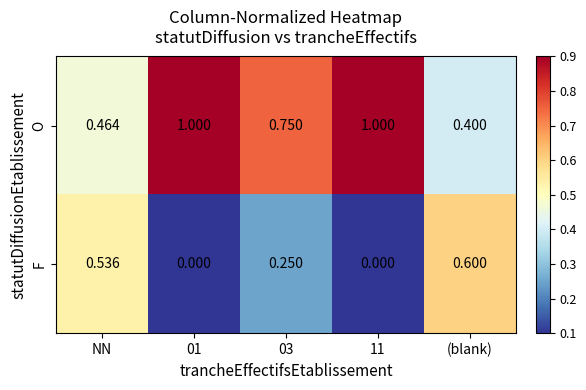

Is the value of F at (blank) greater than the value of O at NN?

Yes